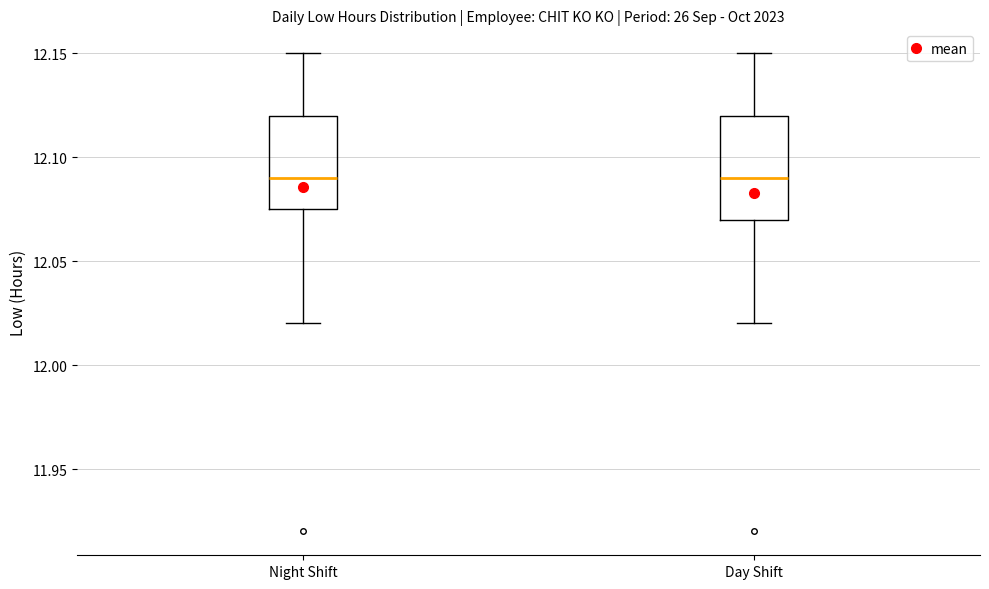

Reading left to right, read every box against the y-axis: the position of its median line, the range the box covers, and the ends of its whiskers. The values are not printed on the chart, so give them approximately, as read against the axis.

Night Shift: median 12.090, box 12.075 to 12.120, whiskers 12.020 to 12.150
Day Shift: median 12.090, box 12.070 to 12.120, whiskers 12.020 to 12.150